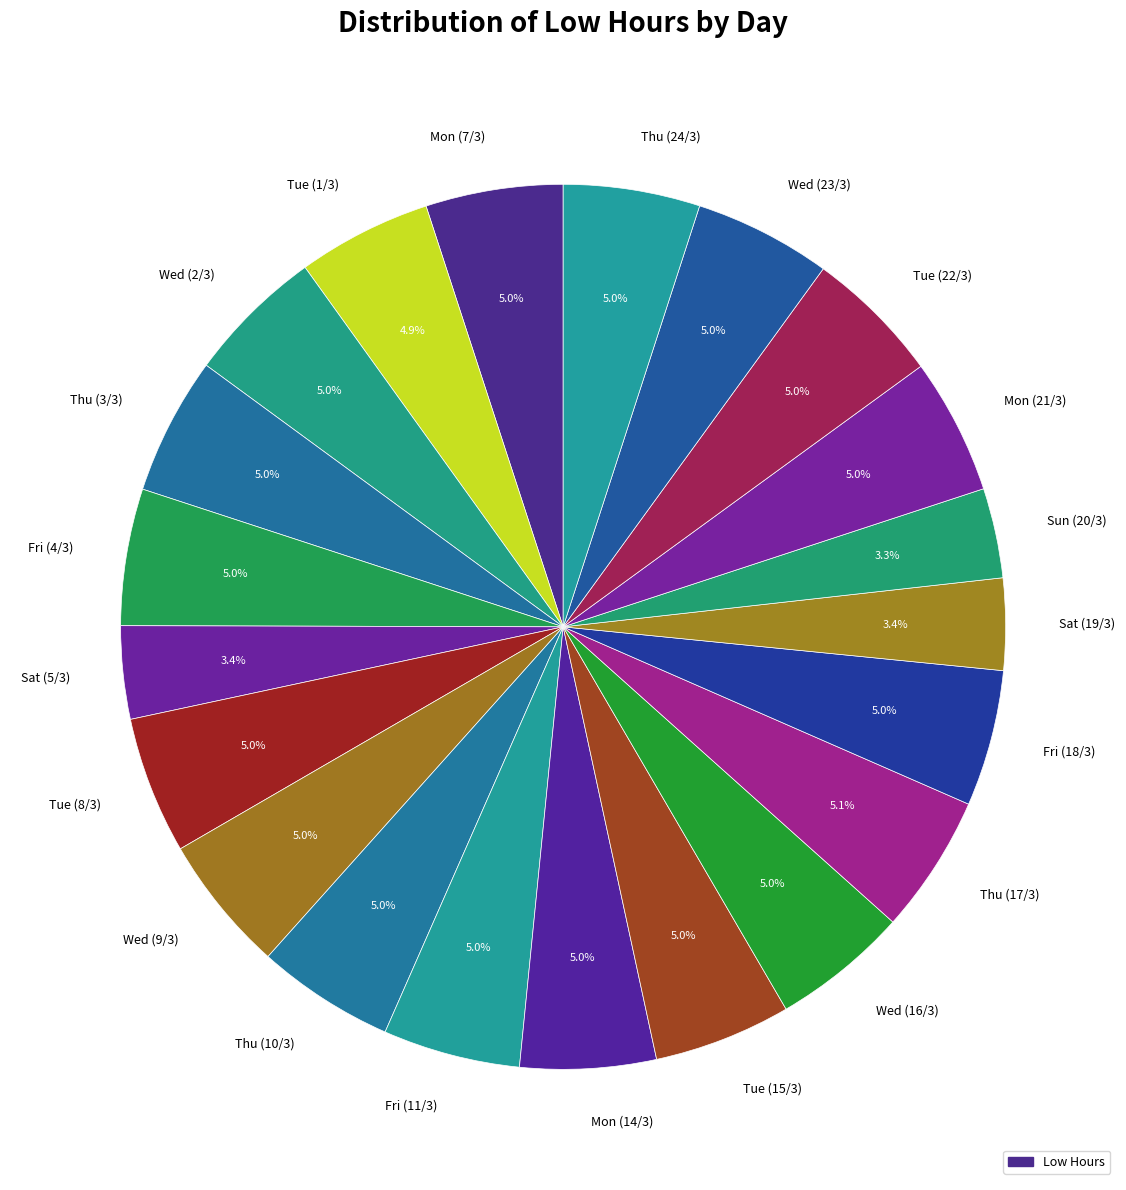

Count the number of slices in the pie.

21